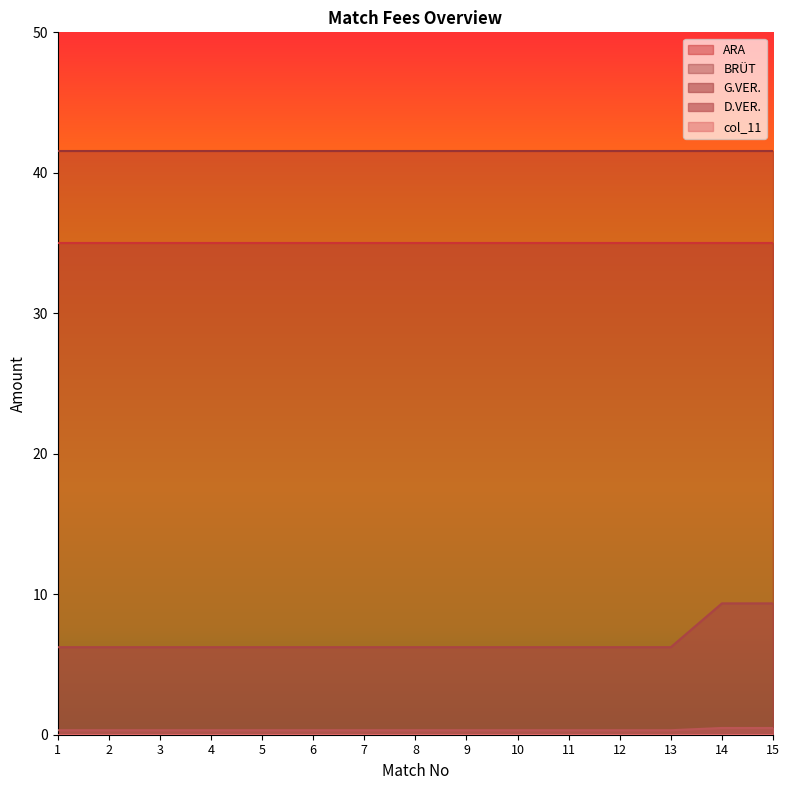

What is the sum of the ARA values at 2 and 8?

70.0